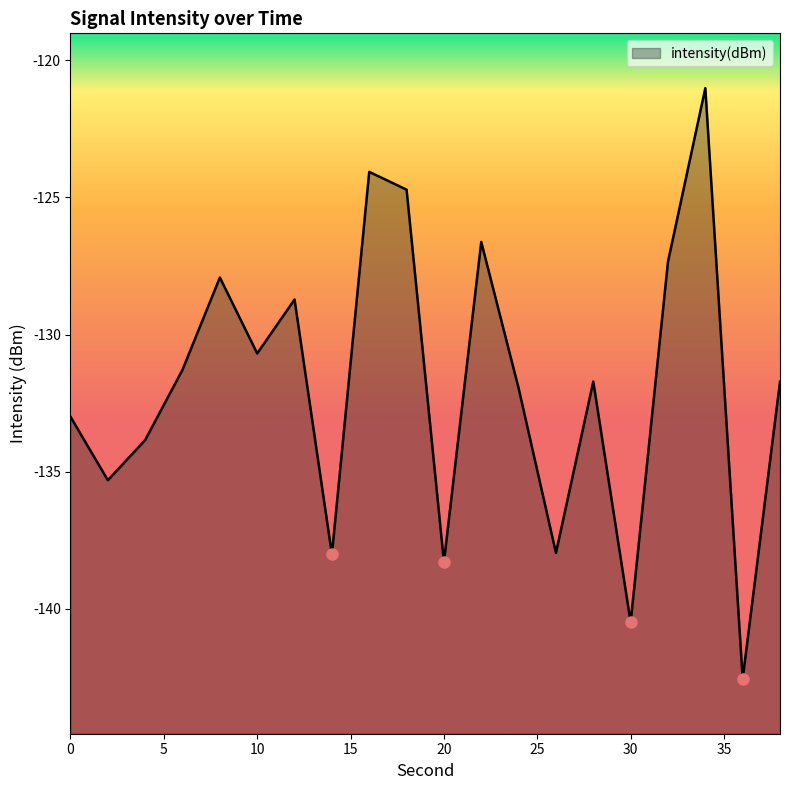

List the labels in order of value, largest first.

34, 16, 18, 22, 32, 8, 12, 10, 6, 28, 38, 24, 0, 4, 2, 26, 14, 20, 30, 36